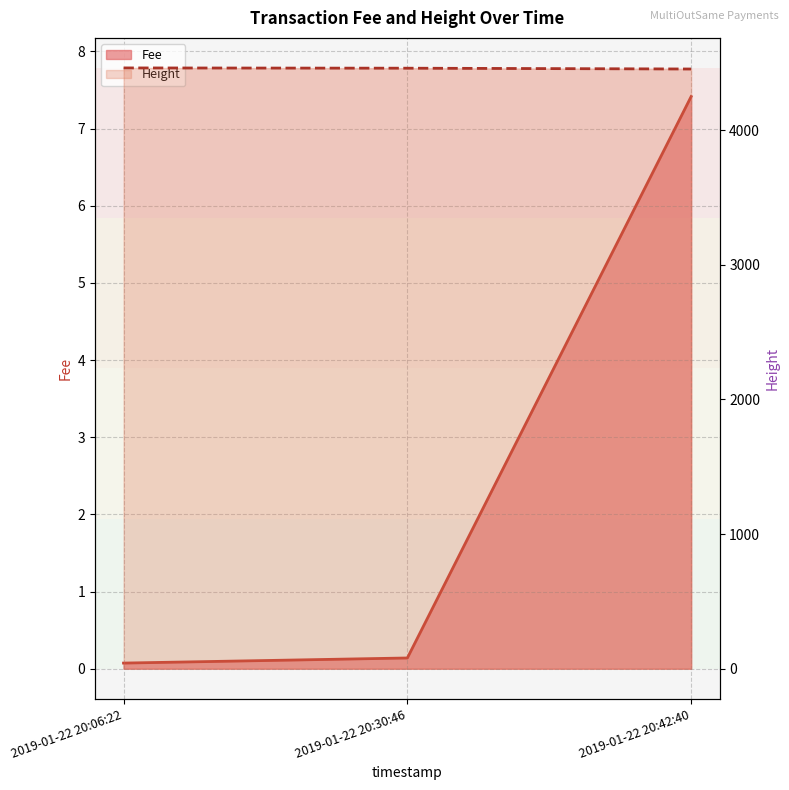

Which category has the highest value in the Height series?

2019-01-22 20:06:22